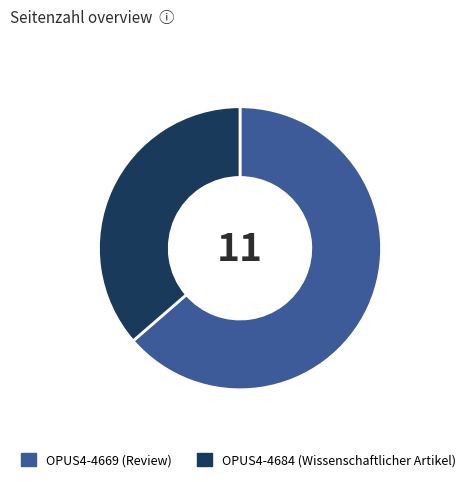

Which has a higher value, OPUS4-4669 or OPUS4-4684?

OPUS4-4669